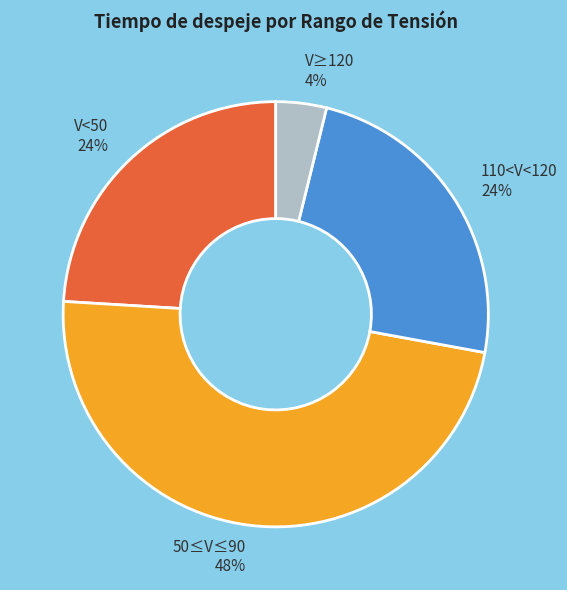

To the nearest percent, what is the average slice percentage?

25%